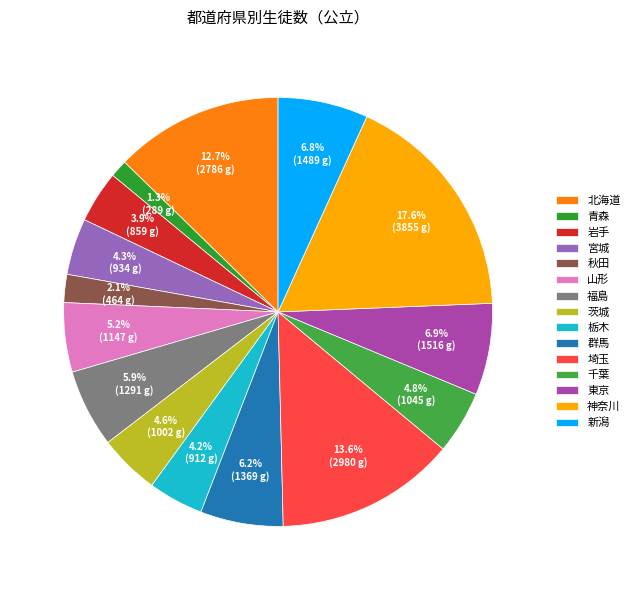

What is the smallest slice in the pie chart?

青森